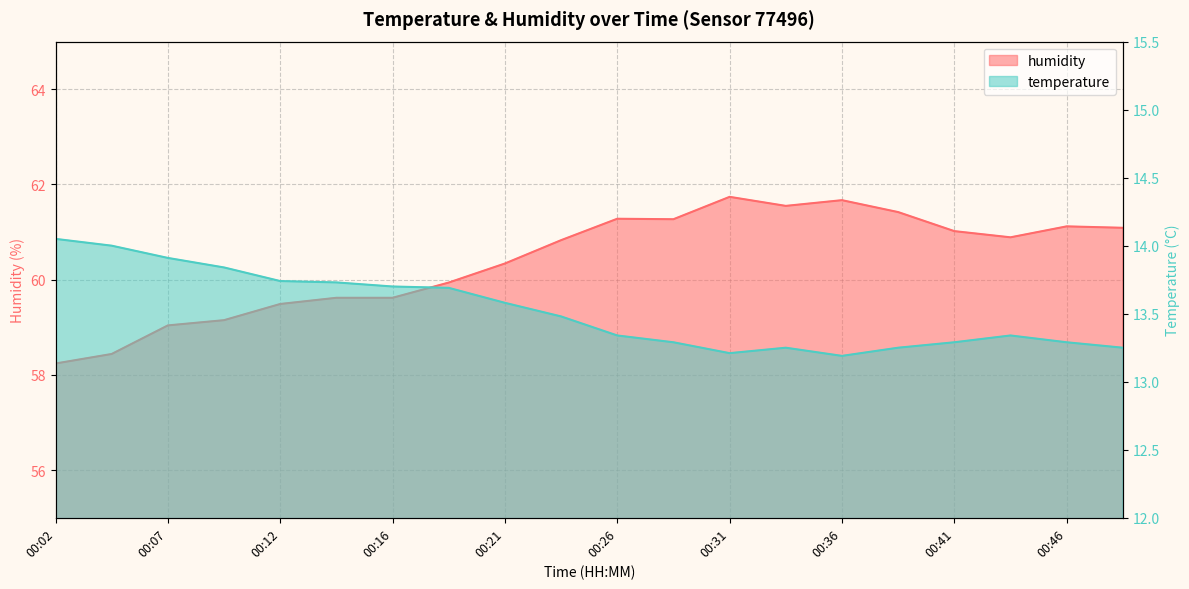

How many interior local valleys does the humidity series have?

3